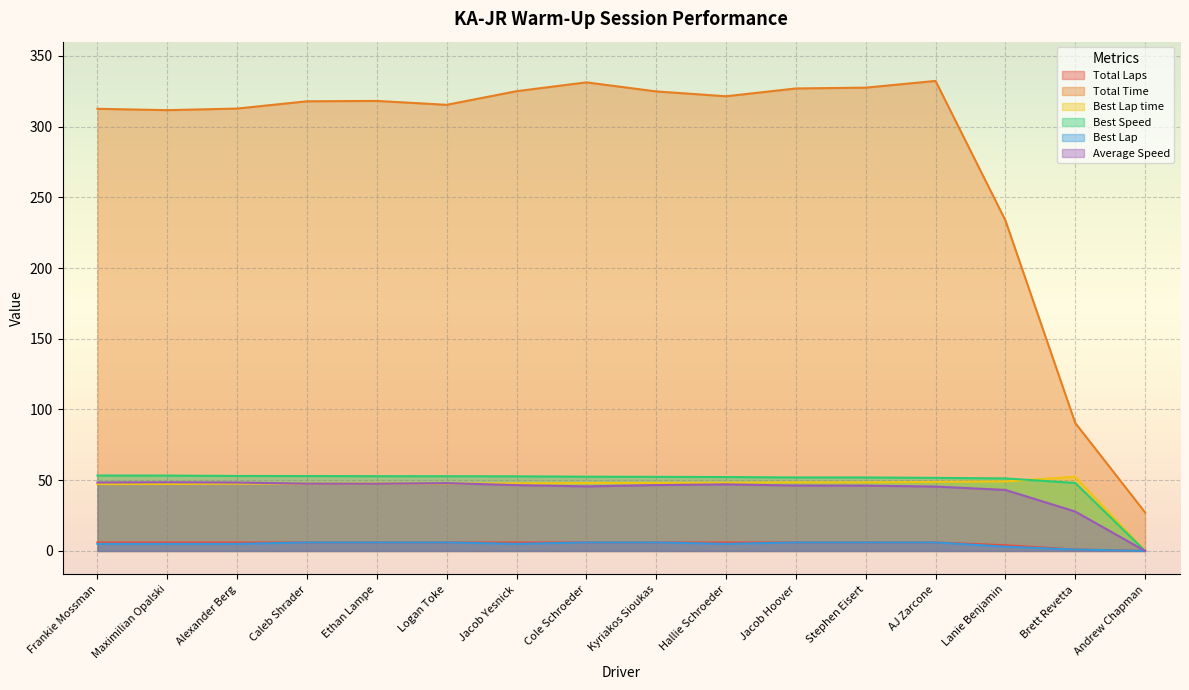

What is the label of the 16th point from the left?

Andrew Chapman